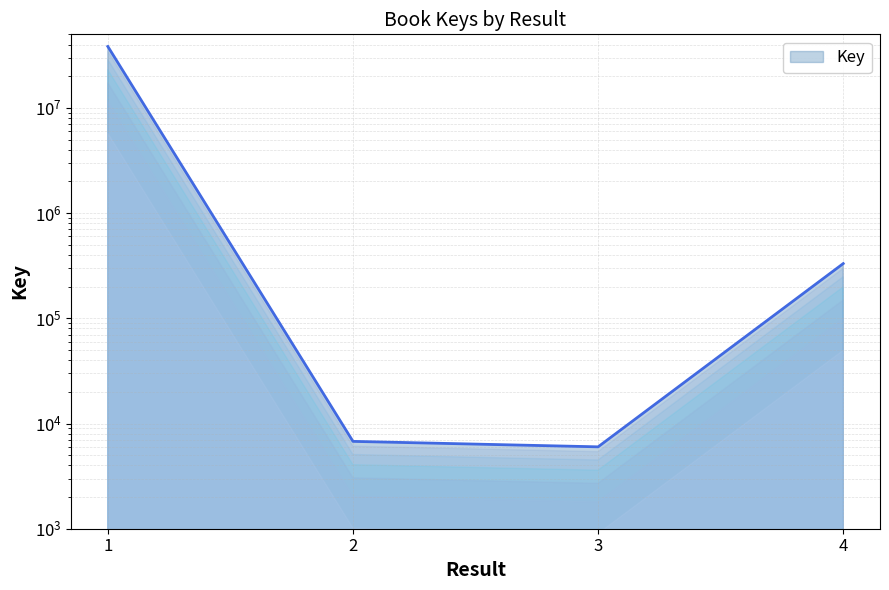

True or false: there are more than 0 points higher than both neighbors.

False